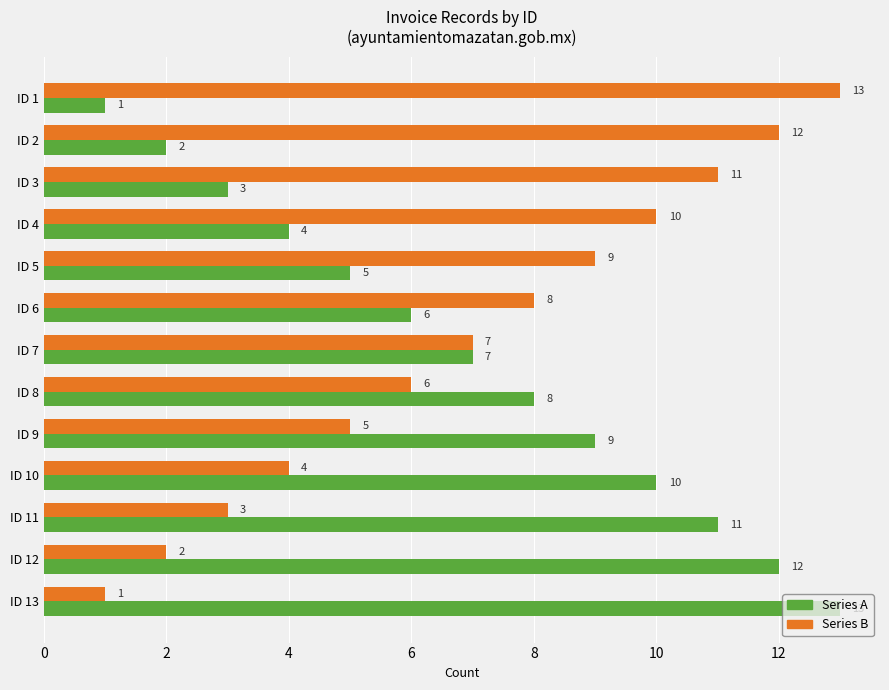

At which label does Series A reach its minimum?

ID 1